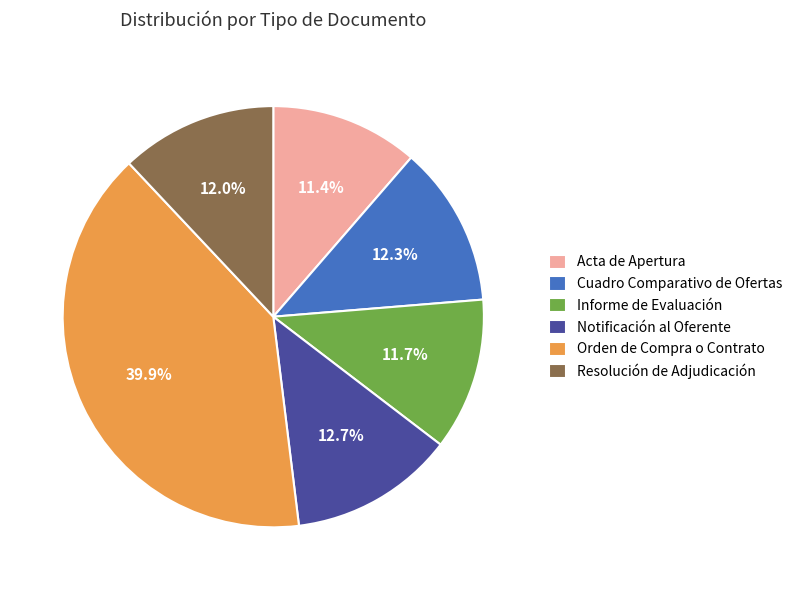

To the nearest percent, what percentage of the pie is Acta de Apertura?

11%